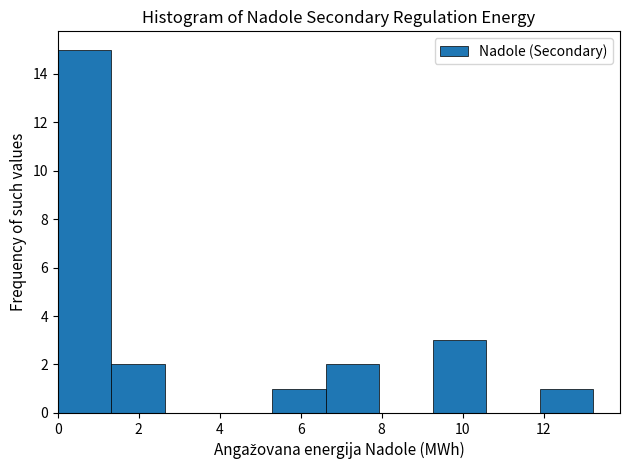

Which range on the x-axis has the tallest bar?

0.0 to 1.4